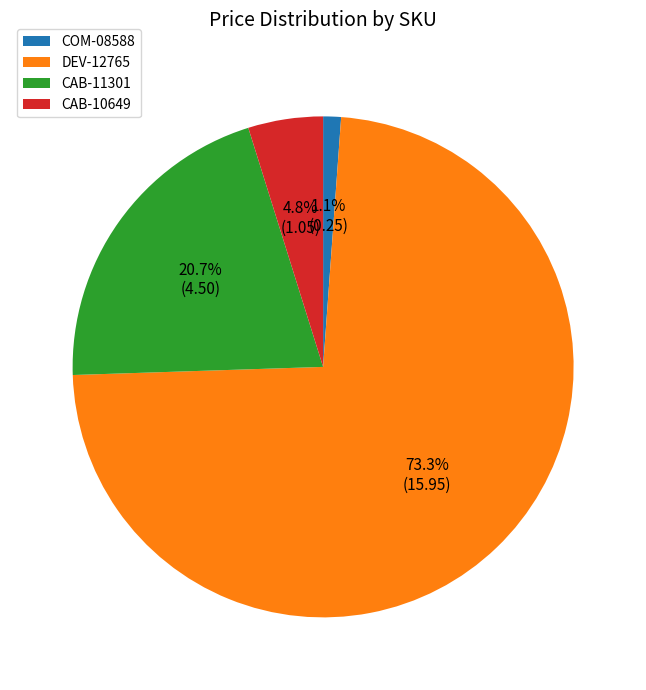

How many segments does this pie chart have?

4